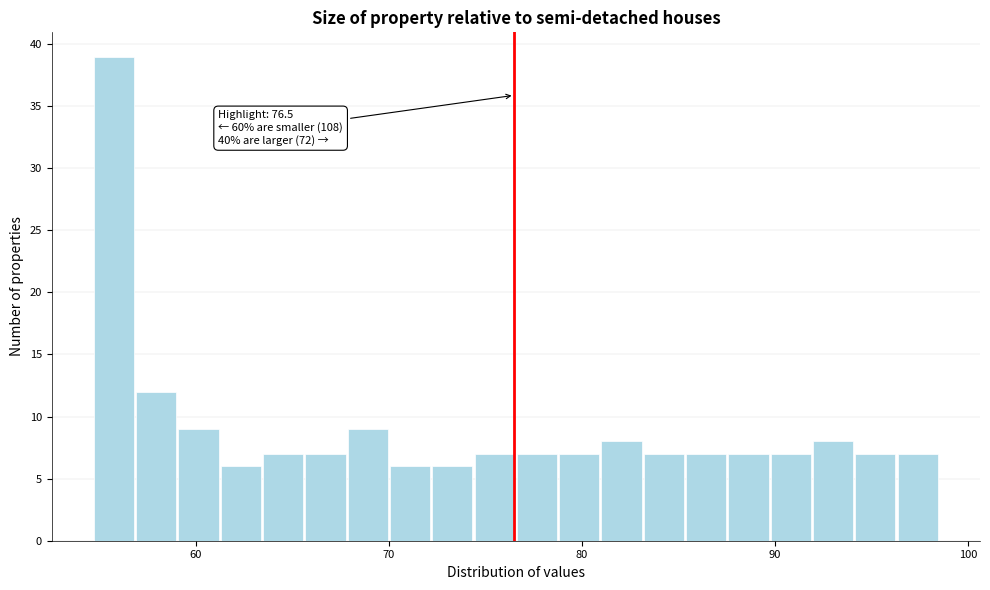

Read against the x-axis, roughly where is the centre of the tallest bar?

56